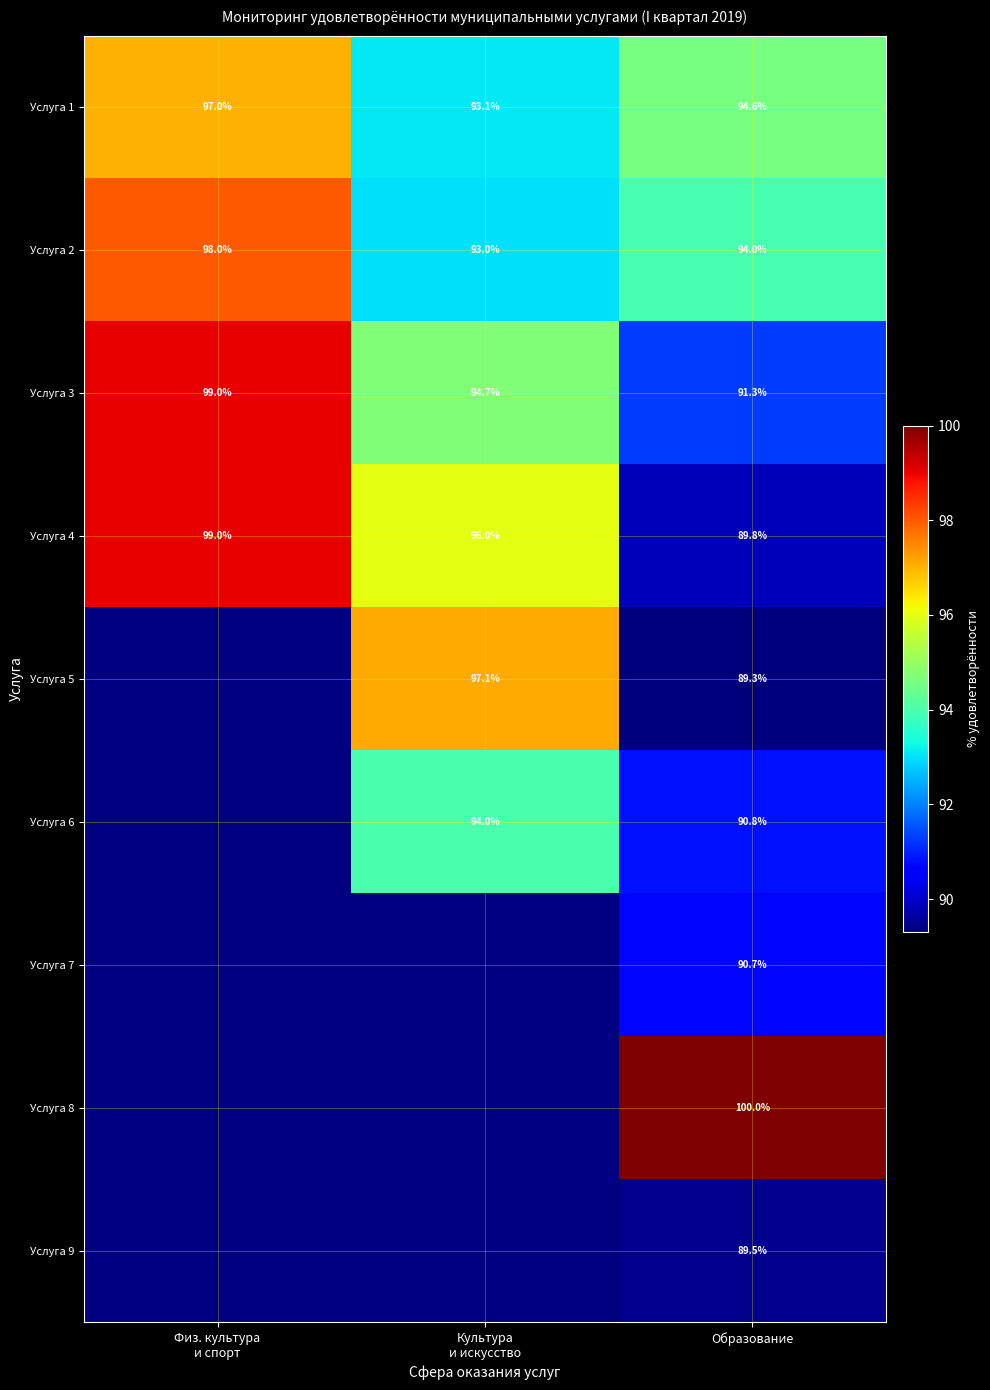

At which label is Услуга 1 closest to 95?

Образование